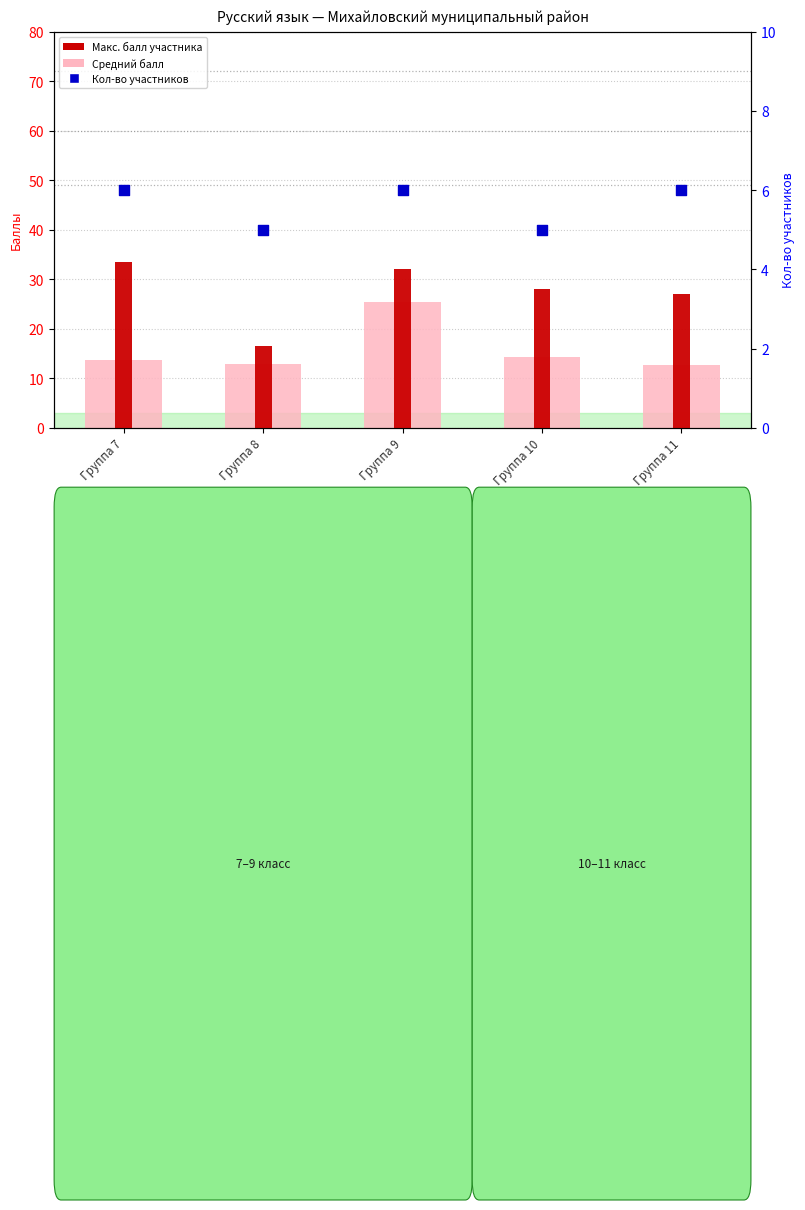

Which series contains the highest Y value?

Макс. балл участника